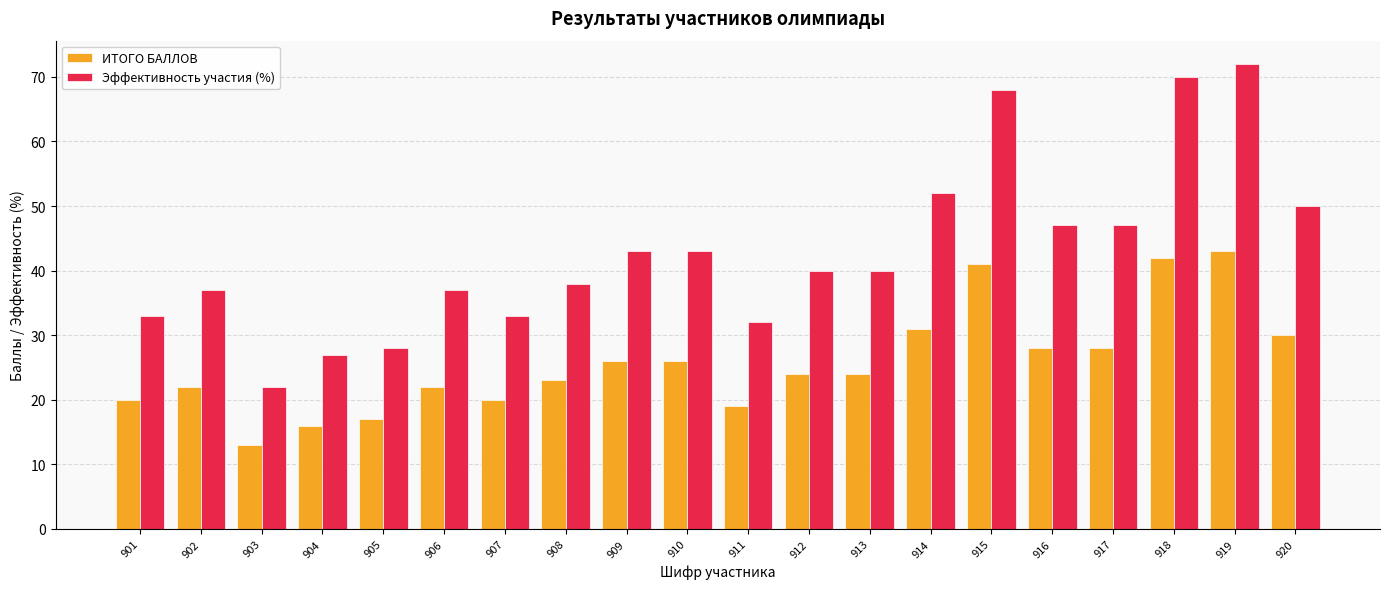

Reading right to left, transcribe all the data shown in this chart.

ИТОГО БАЛЛОВ: 920=30	919=43	918=42	917=28	916=28	915=41	914=31	913=24	912=24	911=19	910=26	909=26	908=23	907=20	906=22	905=17	904=16	903=13	902=22	901=20
Эффективность участия (%): 920=50	919=72	918=70	917=47	916=47	915=68	914=52	913=40	912=40	911=32	910=43	909=43	908=38	907=33	906=37	905=28	904=27	903=22	902=37	901=33